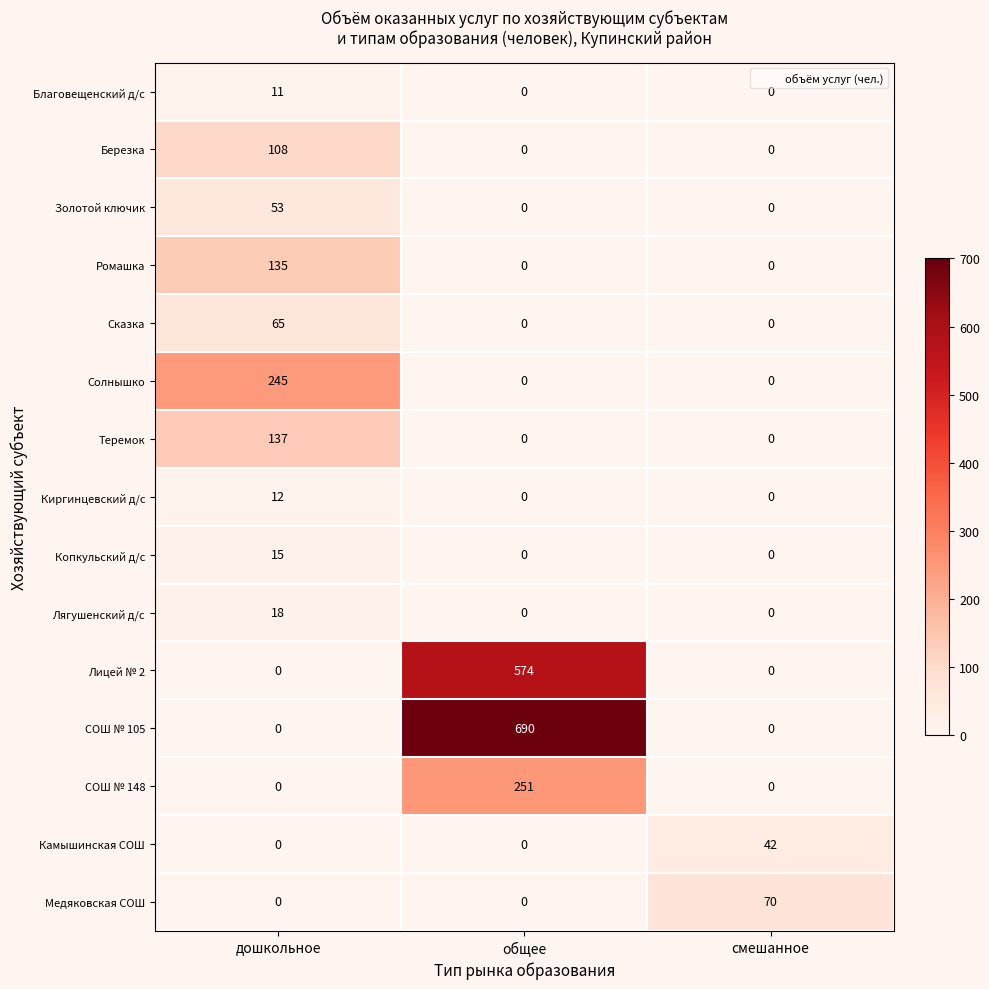

At how many categories does at least one series exceed 41?

3